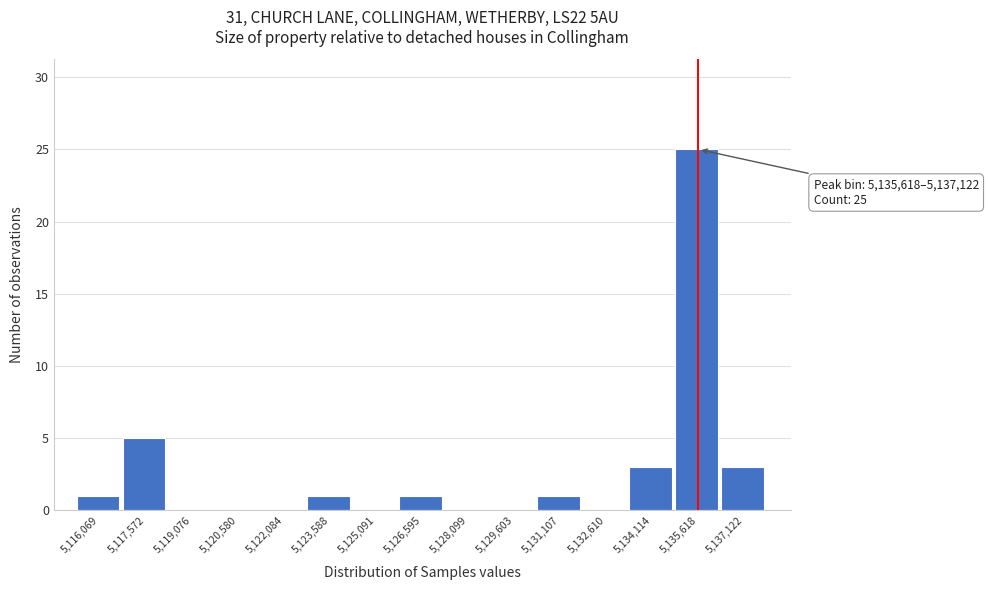

Reading left to right, list all the values displayed in this chart.

5,116,069=1	5,117,572=5	5,119,076=0	5,120,580=0	5,122,084=0	5,123,588=1	5,125,091=0	5,126,595=1	5,128,099=0	5,129,603=0	5,131,107=1	5,132,610=0	5,134,114=3	5,135,618=25	5,137,122=3